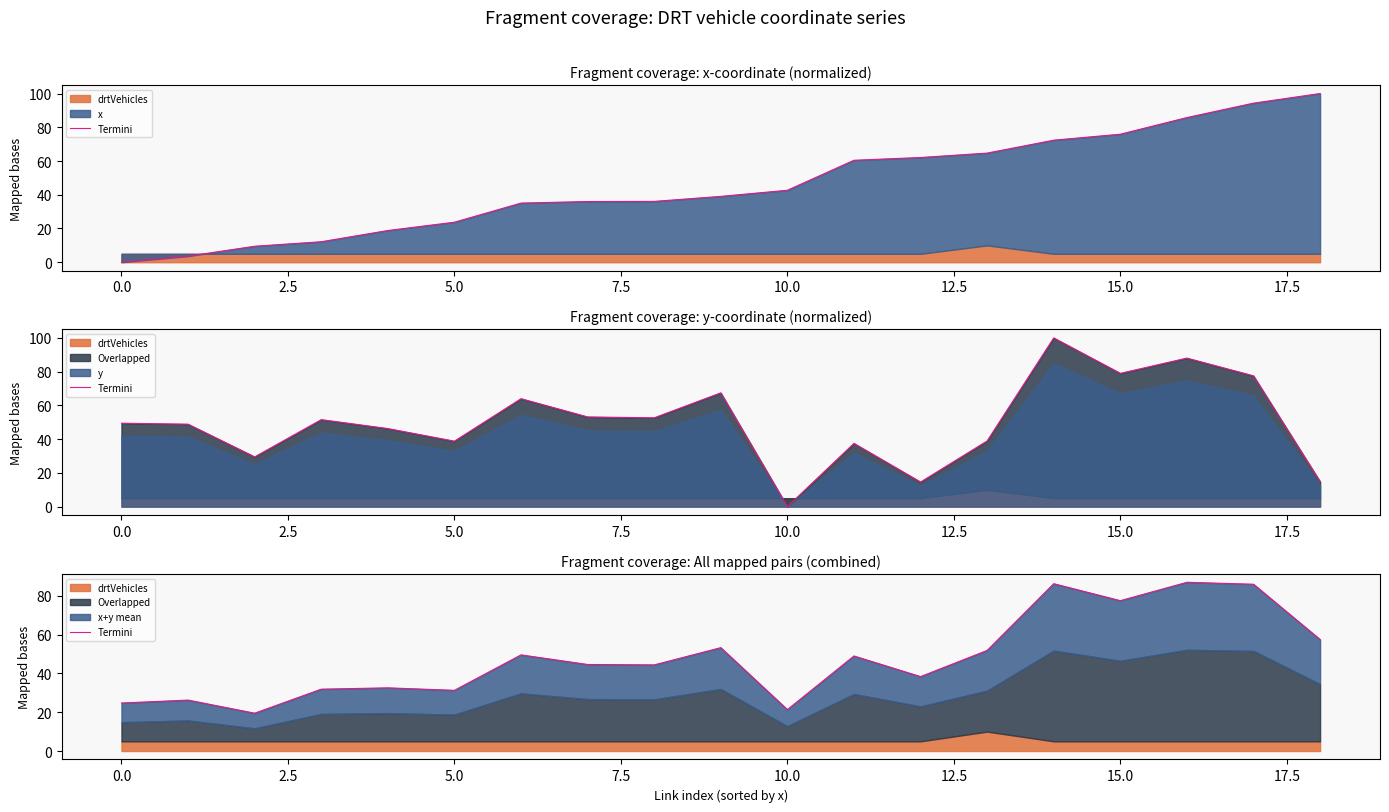

The value at 20.0 is 84.0. True or false?

False